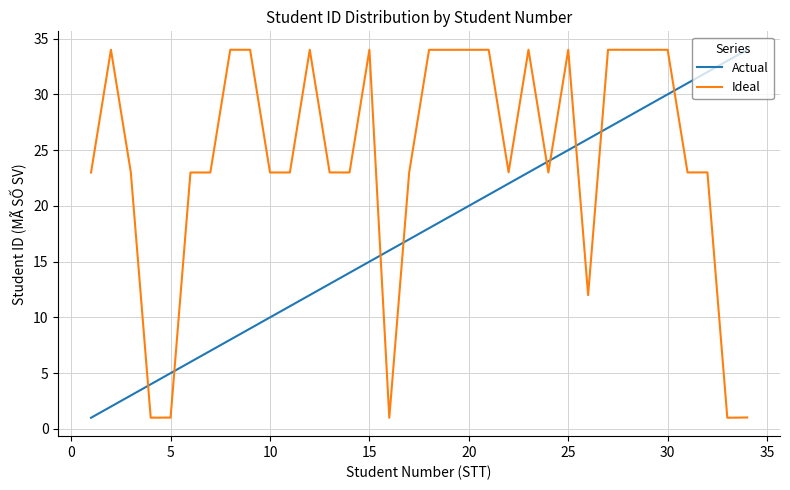

List the series in order of their overall mean, highest first.

Ideal, Actual